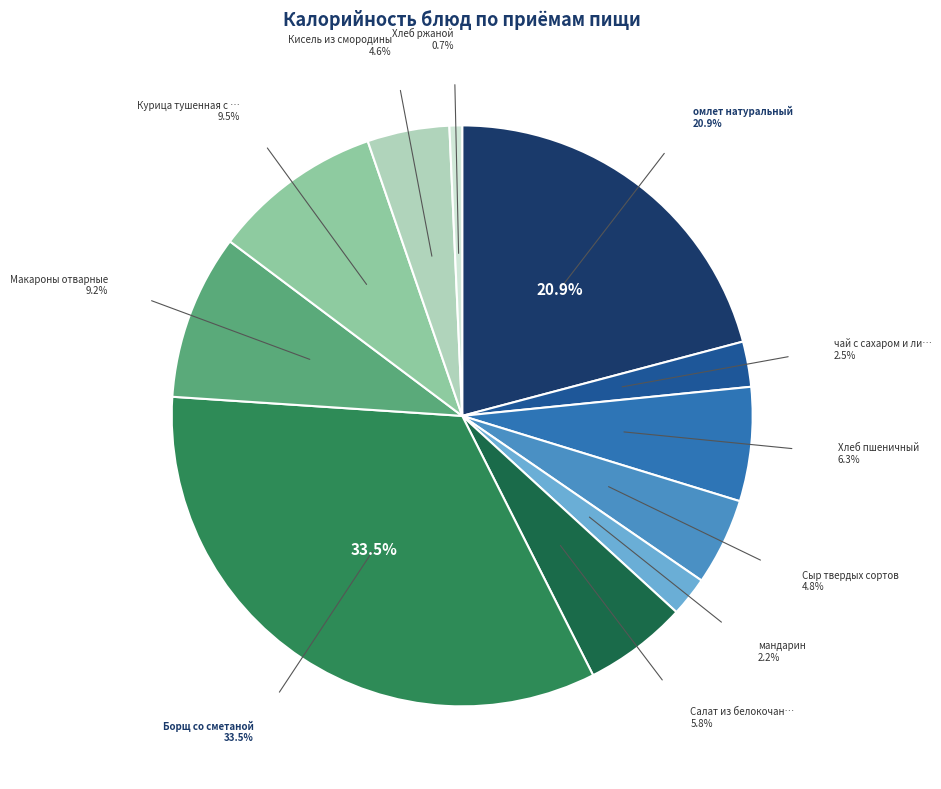

What is the smallest slice in the pie chart?

Хлеб ржаной